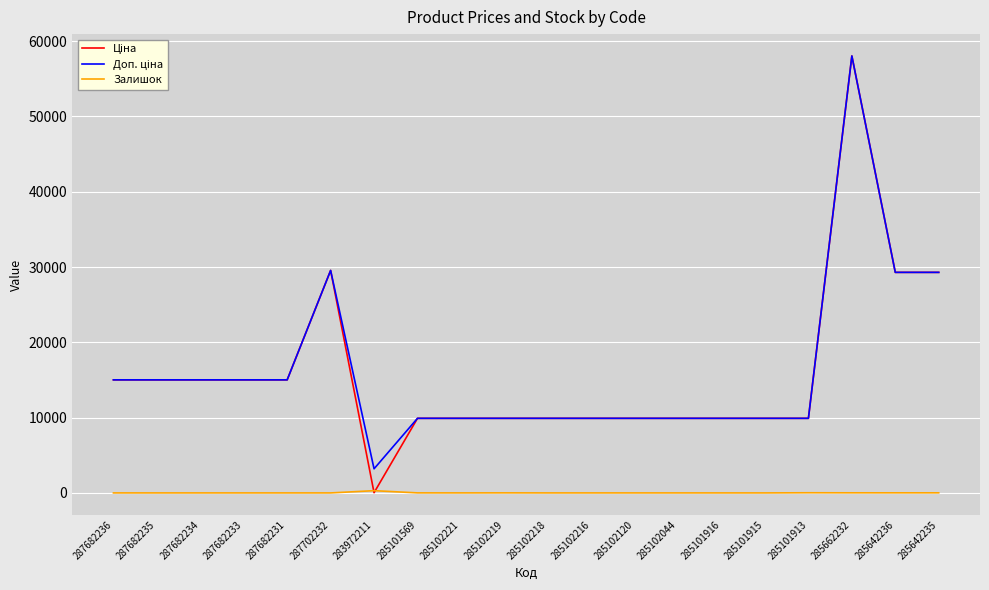

Which category has the highest value across all series?

285662232